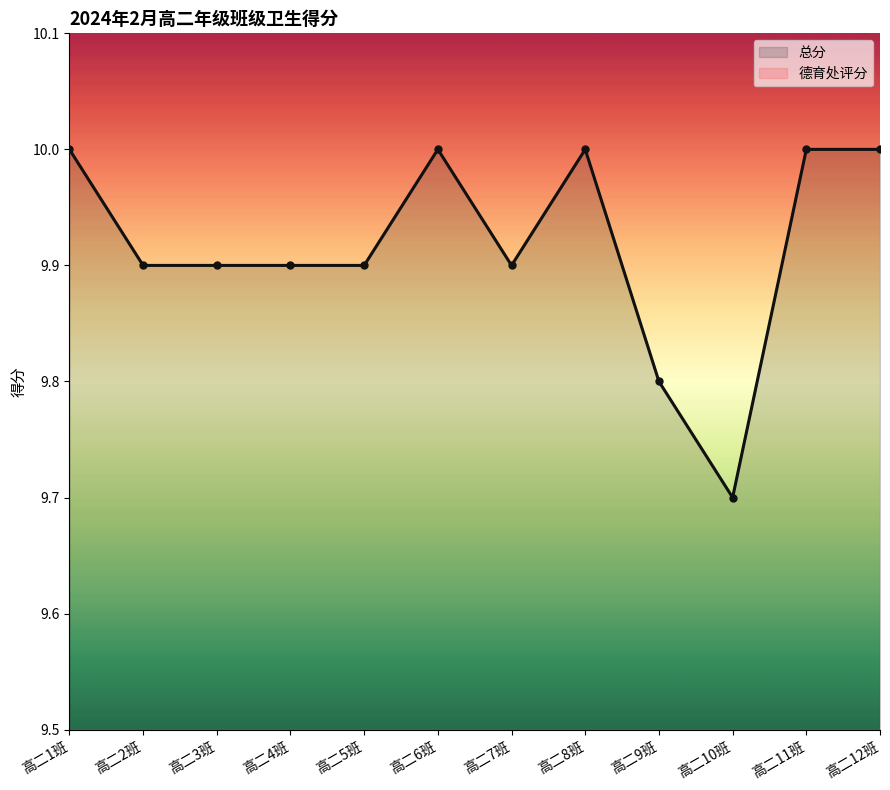

What is the average value of the 总分 series?

9.9